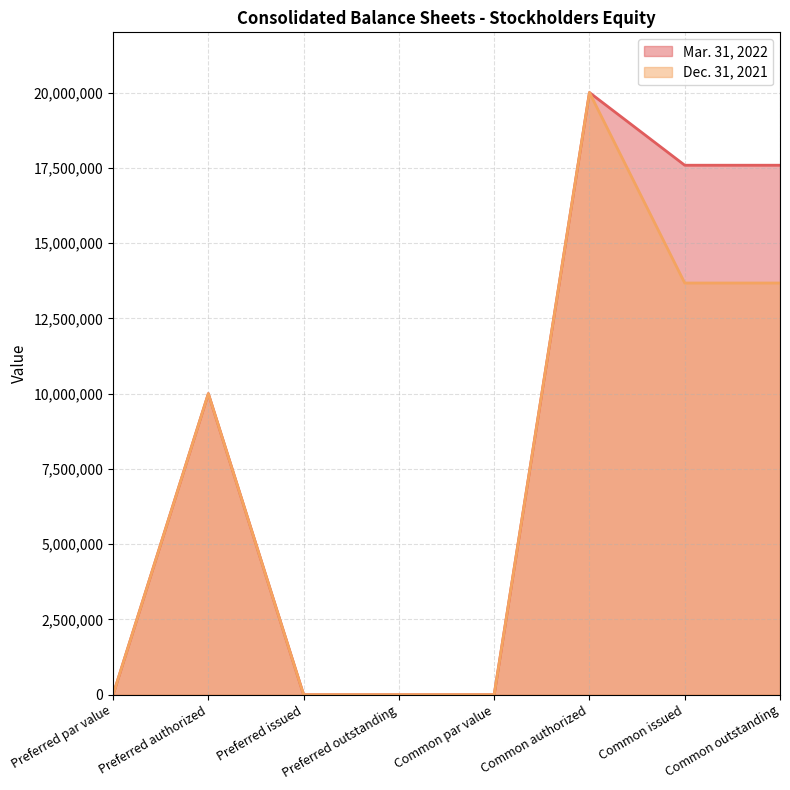

The value of Dec. 31, 2021 at Preferred authorized is 2785025. True or false?

False